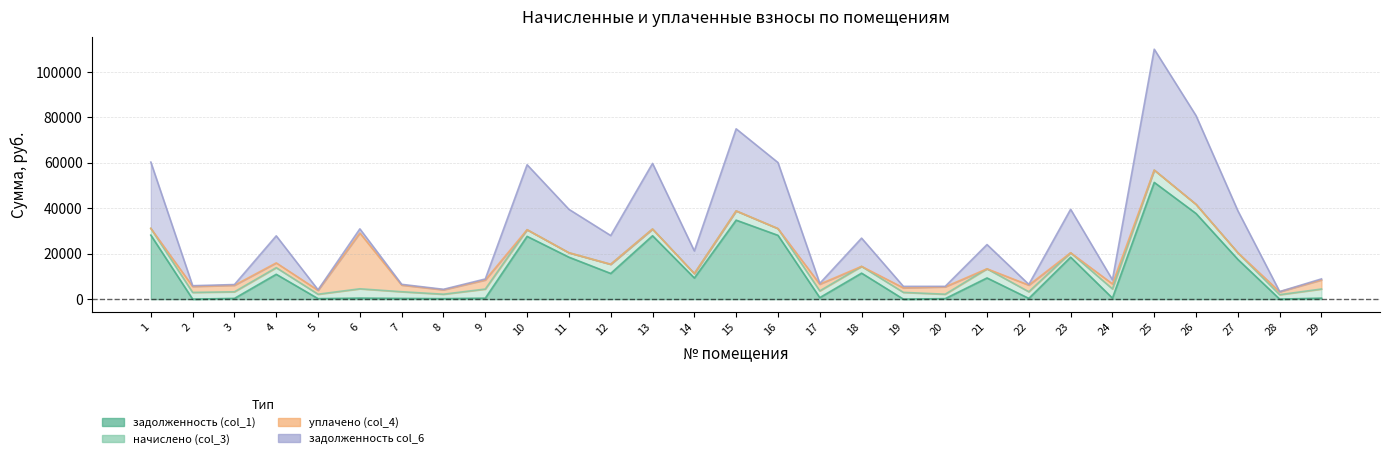

What value does the задолженность (col_1) series have at 27?

17477.6